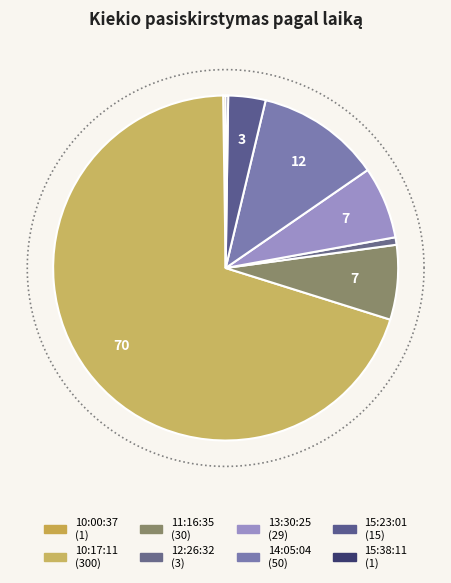

Which slice represents more than half of the pie?

10:17:11